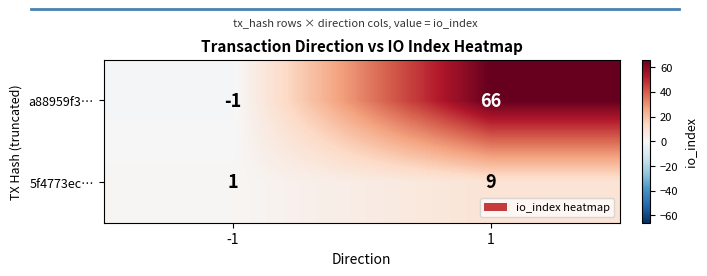

Count the number of categories in the chart.

2